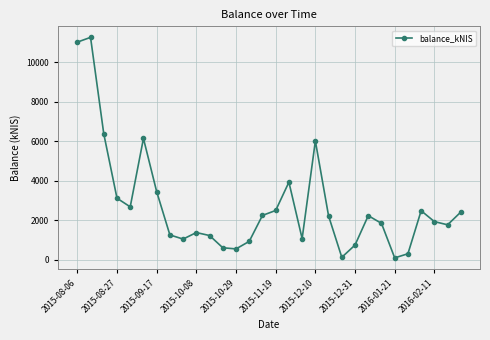

How many lines are shown in the chart?

1